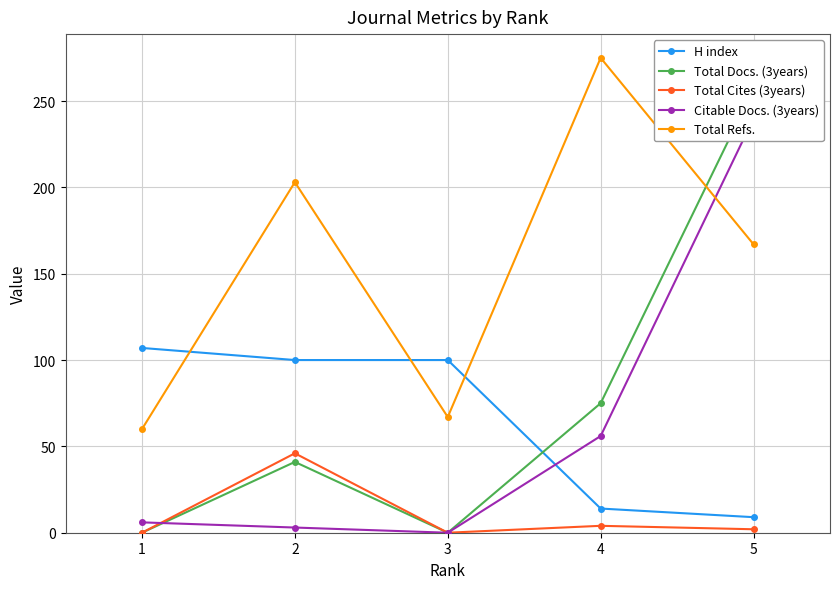

What are all the series names shown in the legend?

H index, Total Docs. (3years), Total Cites (3years), Citable Docs. (3years), Total Refs.